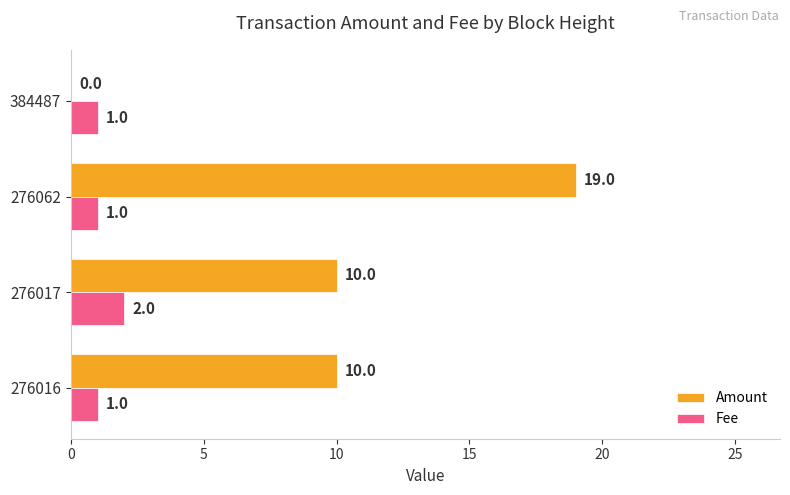

How many distinct data groups are displayed?

2